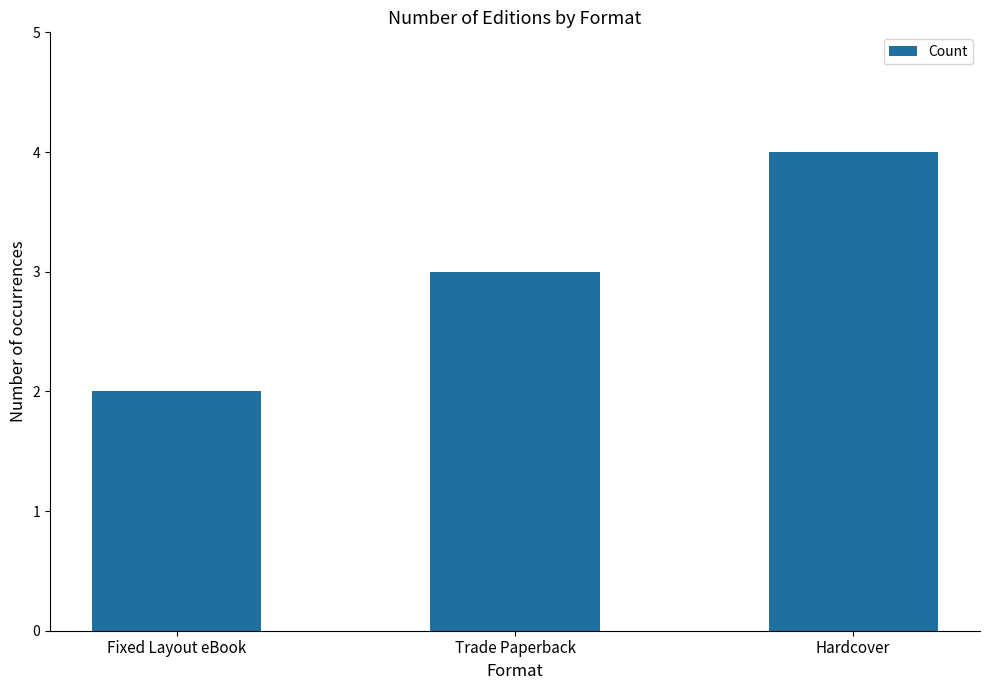

What is the difference between the second highest and minimum values?

1